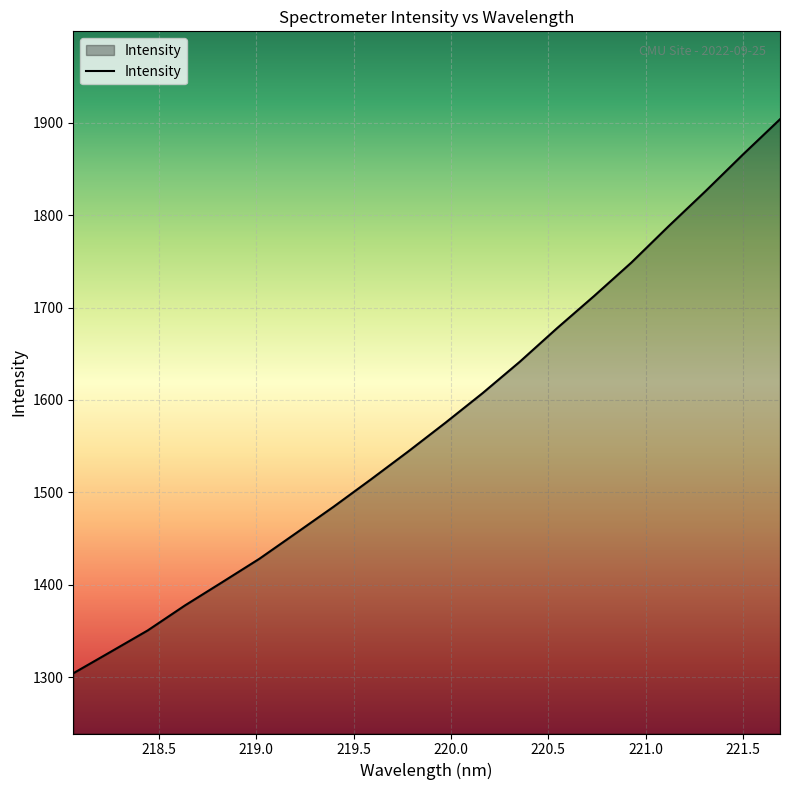

What is the maximum value shown in the chart?

1903.9